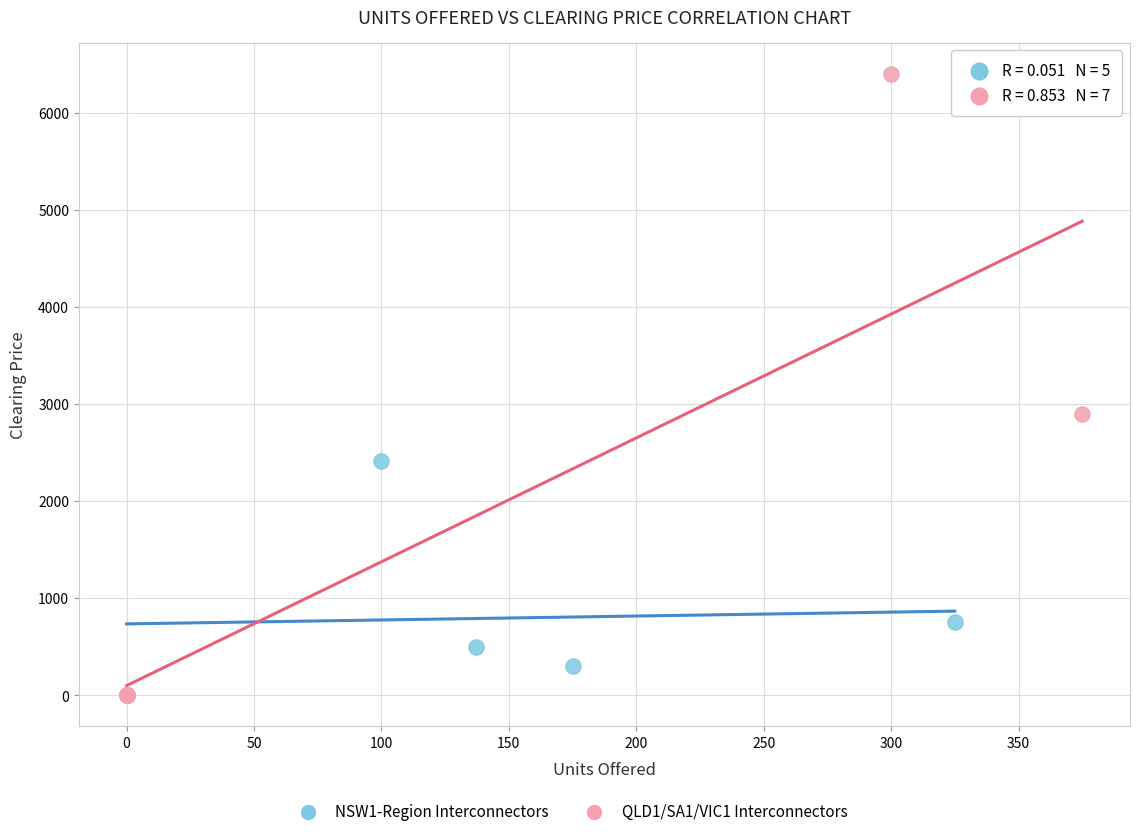

Which series contains the highest Y value?

QLD1/SA1/VIC1 Interconnectors